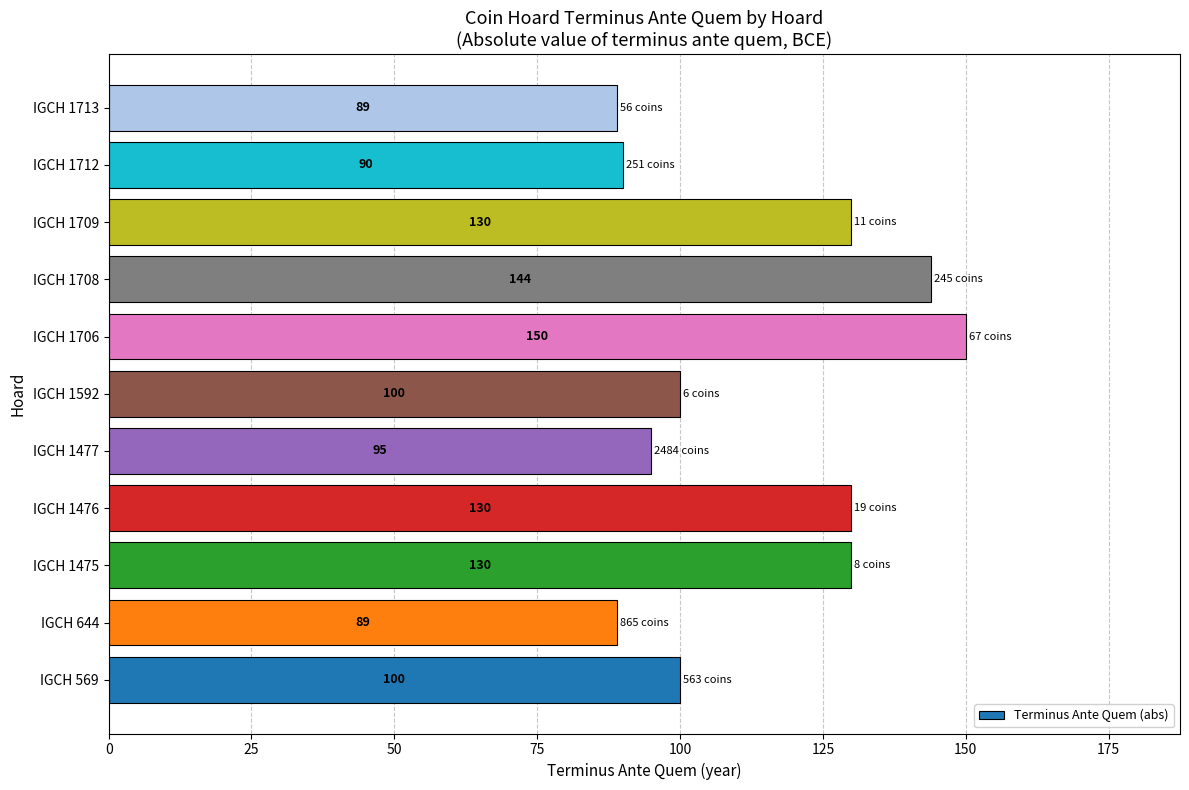

What is the approximate value at IGCH 644?

89